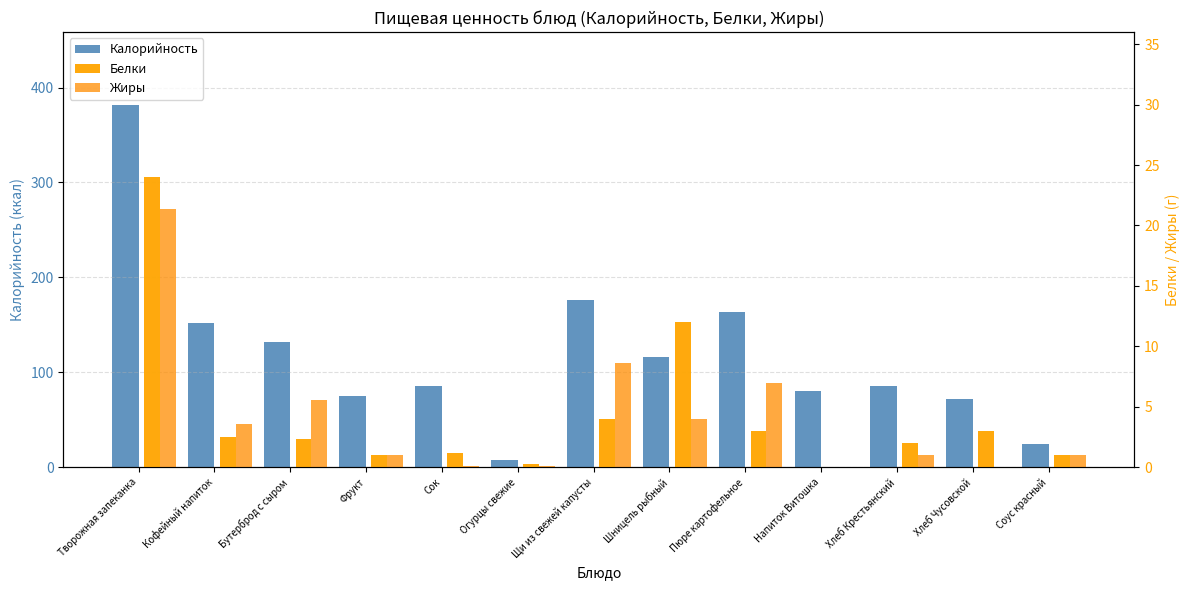

Which series changed the most between Кофейный напиток and Щи из свежей капусты?

Калорийность